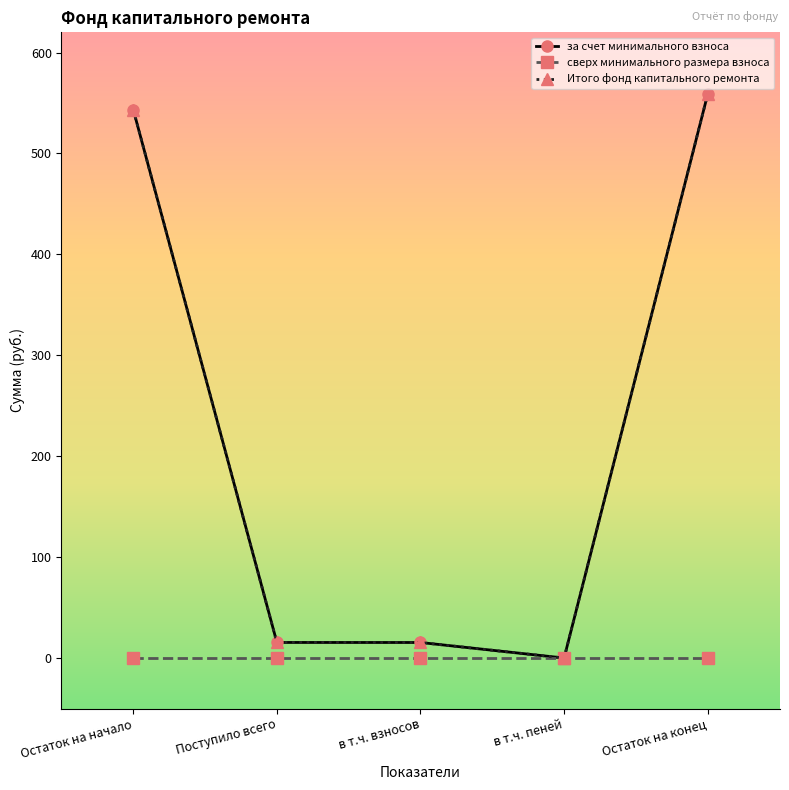

What is the label of the 3rd point from the left?

в т.ч. взносов